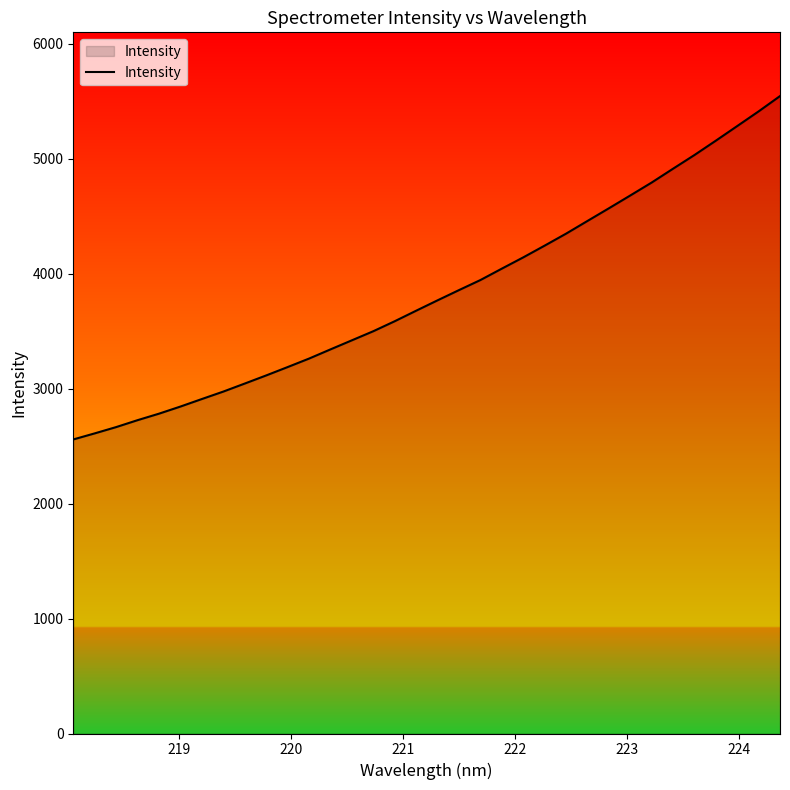

What is the sum of all values?

130382.3